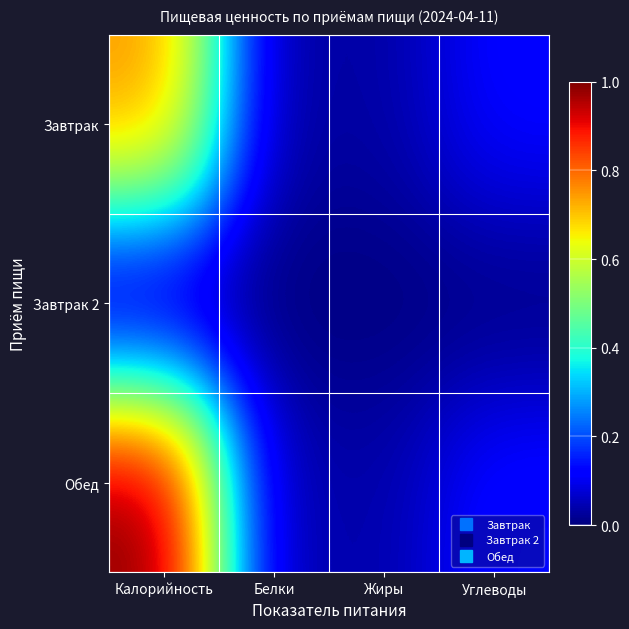

Which has a higher value, Калорийность or Углеводы?

Калорийность